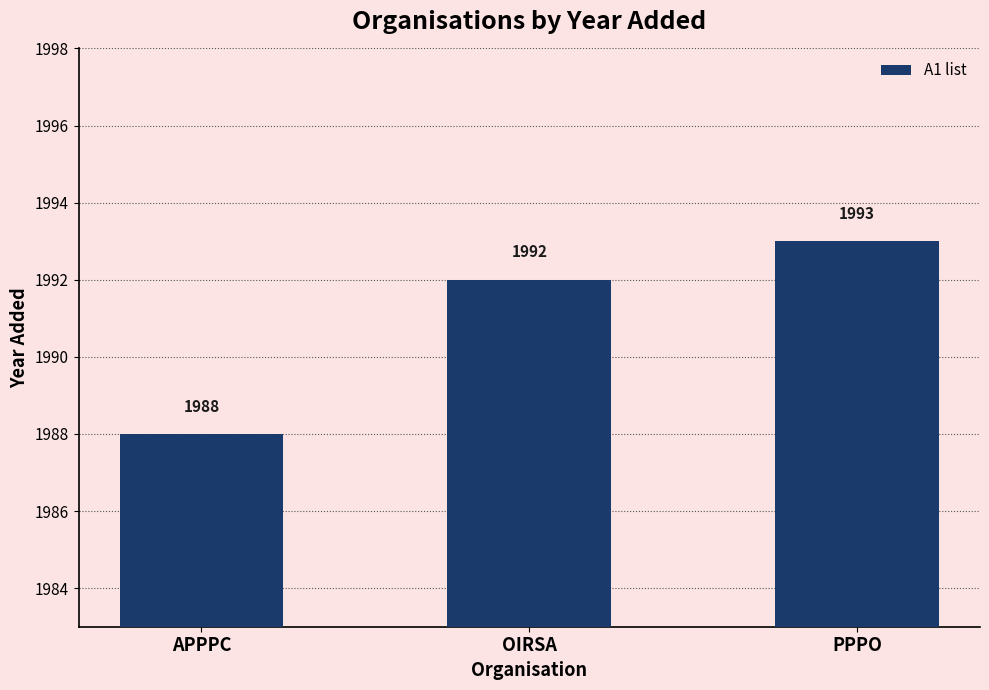

What is the average value?

1991